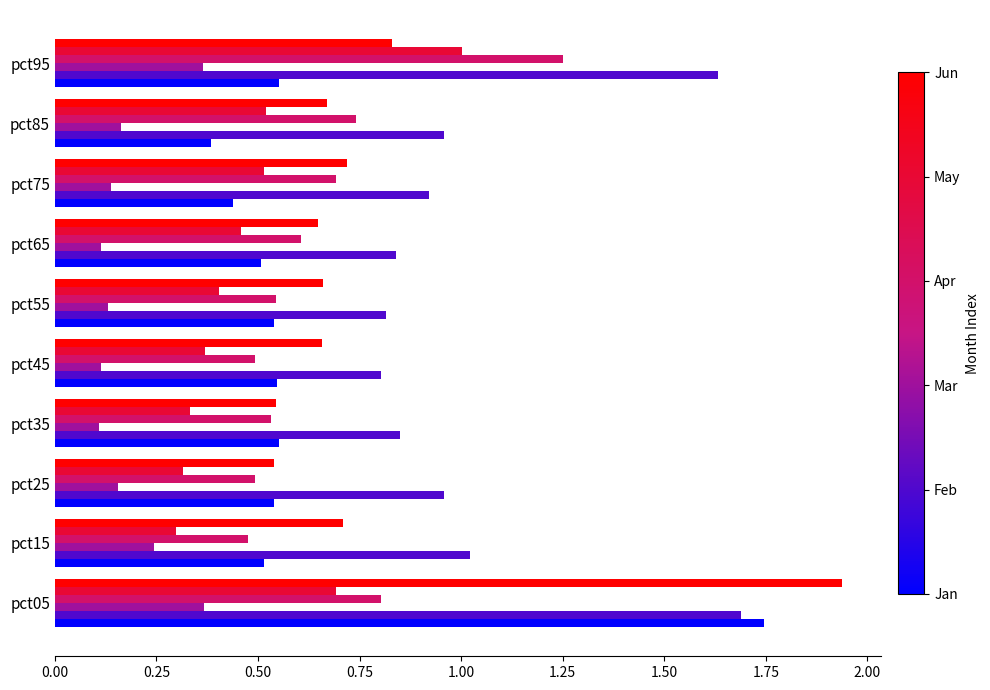

What is the total value across all series at pct65?

3.2